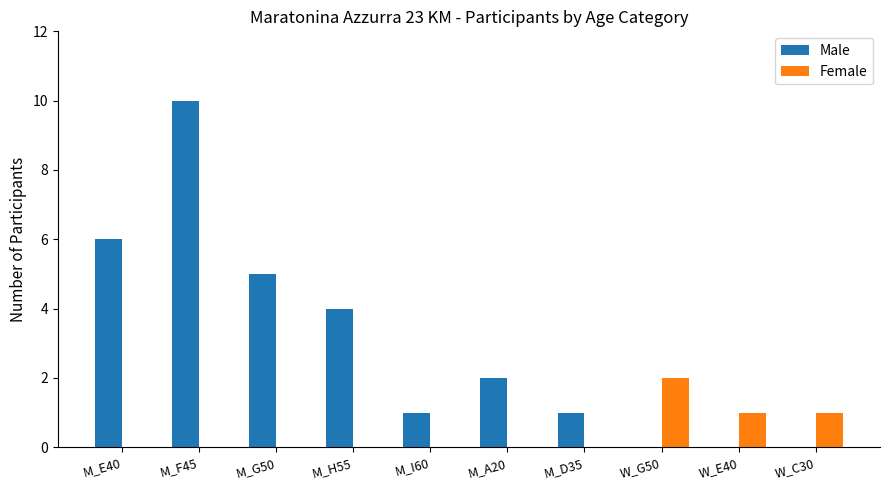

The value of Female at W_C30 is 0. True or false?

False